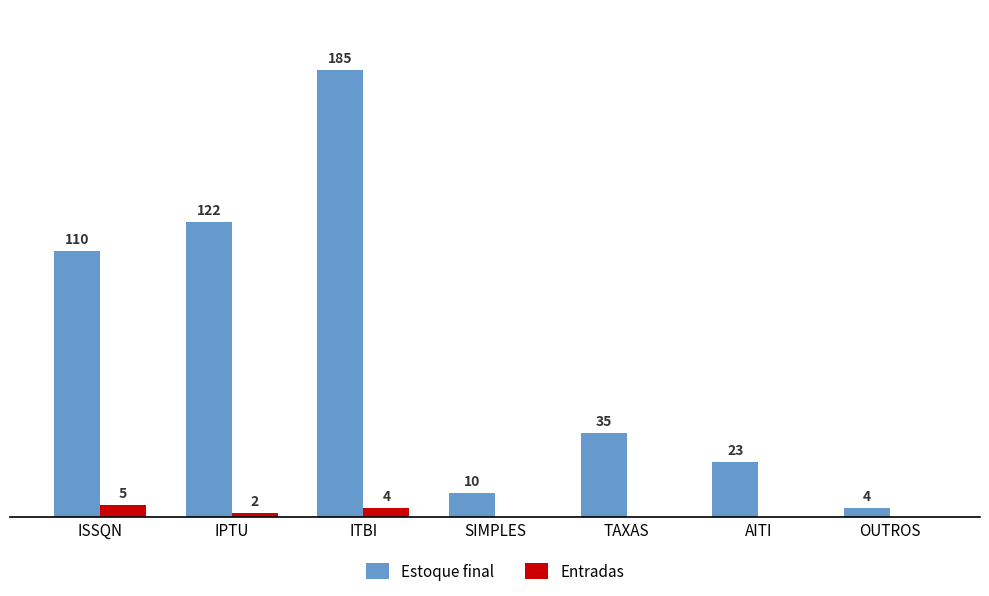

Is the value of Estoque final at IPTU greater than the value of Entradas at AITI?

Yes